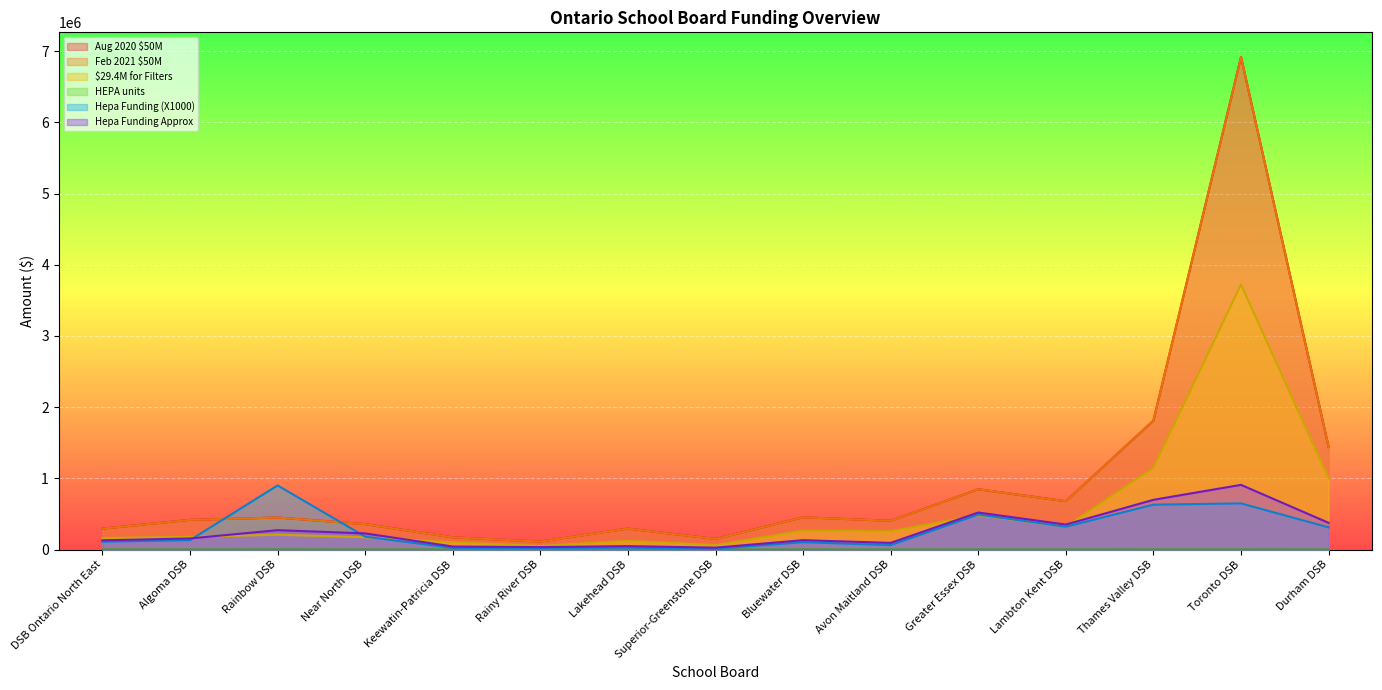

At which label is Aug 2020 $50M closest to 3515000?

Thames Valley DSB